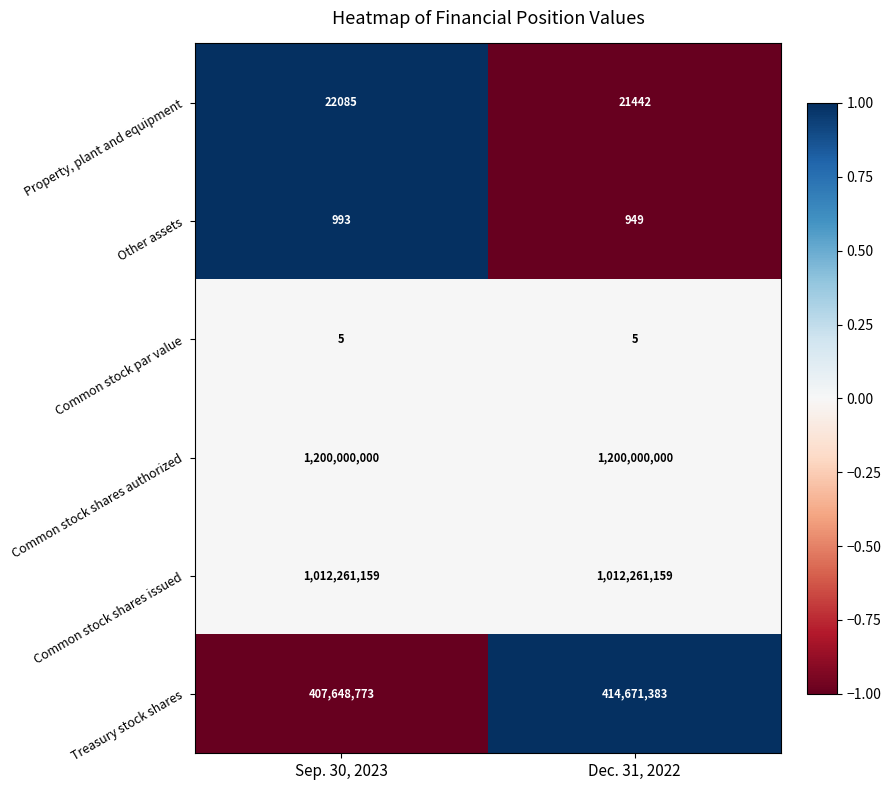

True or false: Common stock shares issued has a value of 1012261159 at Sep. 30, 2023.

True